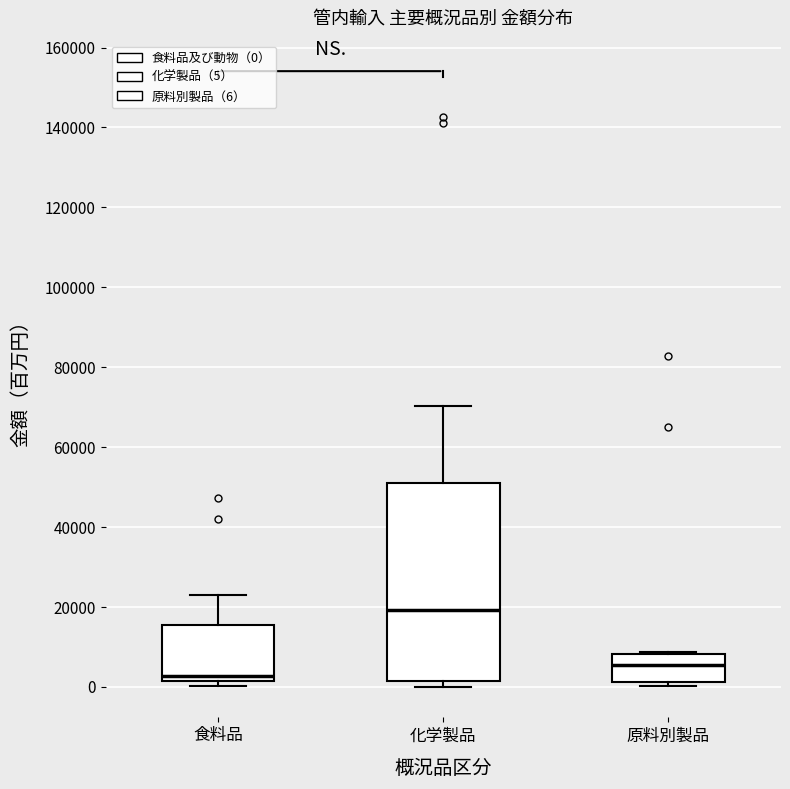

Reading left to right, read every box against the y-axis: the position of its median line, the range the box covers, and the ends of its whiskers. The values are not printed on the chart, so give them approximately, as read against the axis.

食料品: median 2000 (just above the box's lower edge), box 2000 to 16000, whiskers 0 to 22000
化学製品: median 20000, box 2000 to 50000, whiskers 0 to 70000
原料別製品: median 6000, box 2000 to 8000, whiskers 0 to 8000 (just above the box's upper edge)